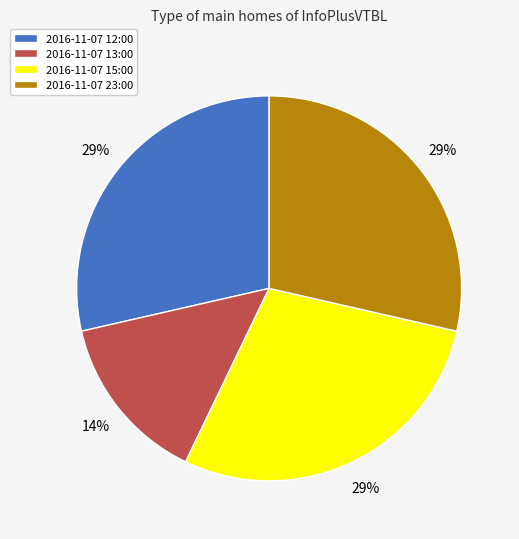

To the nearest percent, what is the average slice percentage?

25%